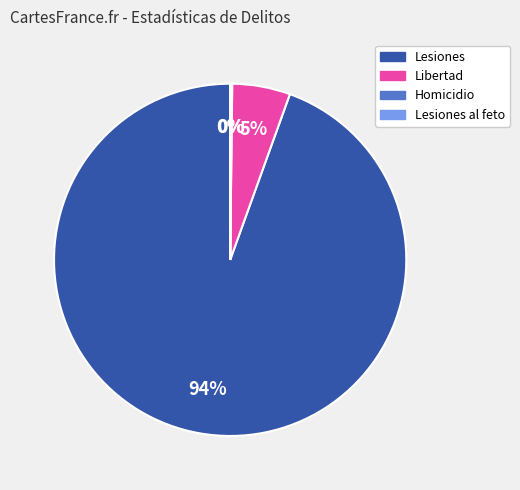

To the nearest percent, what is the average slice percentage?

25%